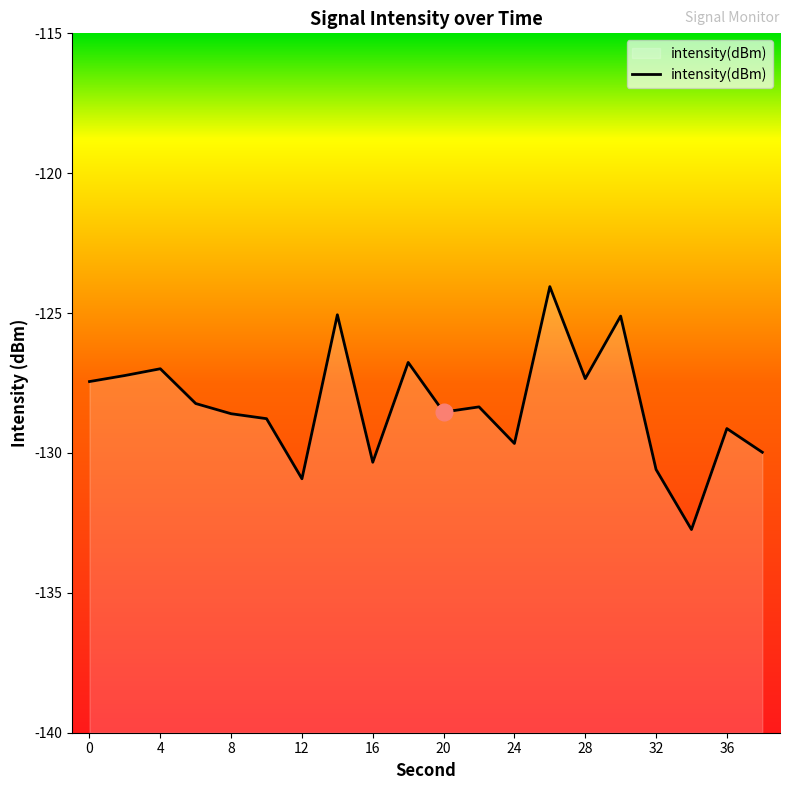

At which category does the data reach its first local peak?

4